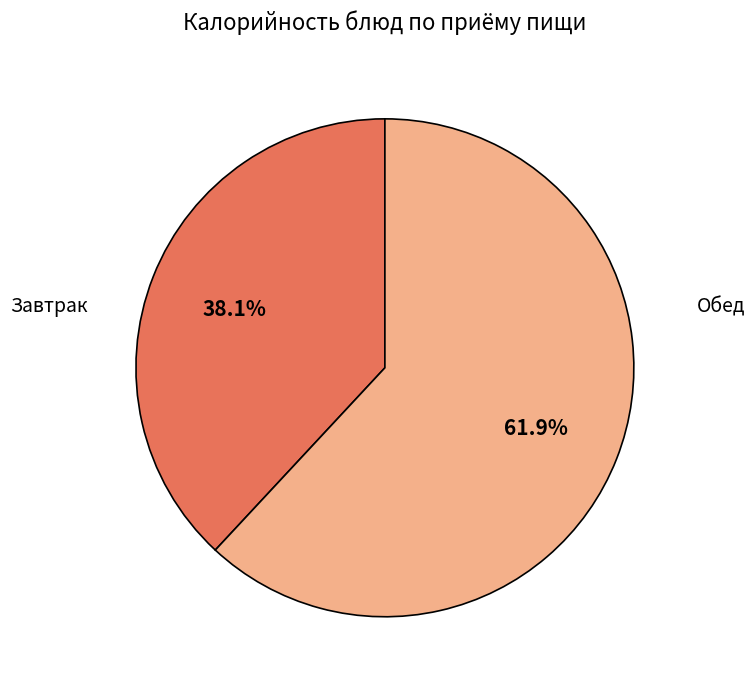

Does any single category account for the majority?

Yes